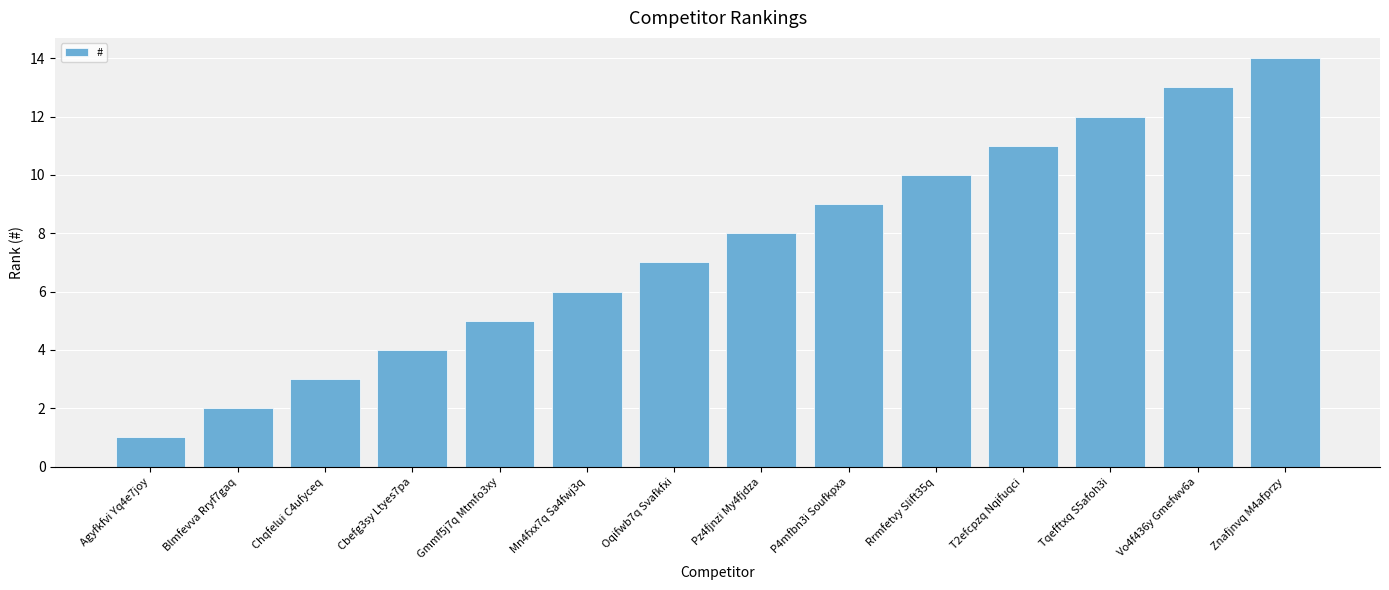

What is the smallest value displayed?

1